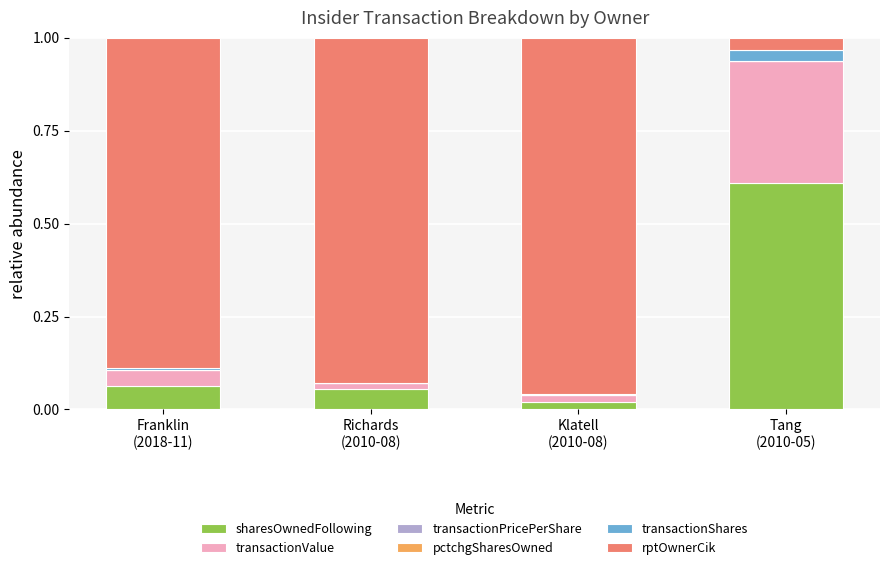

Are the bars grouped side by side (vs. stacked)?

No